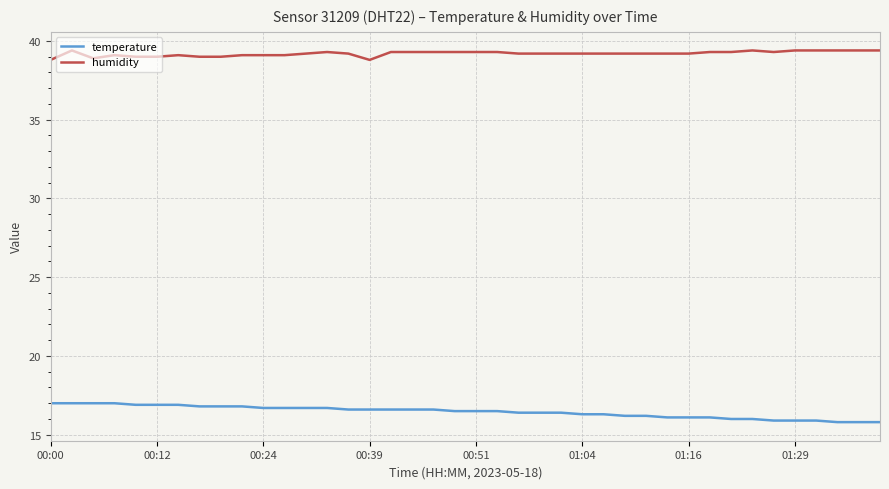

Rank the series by their average value, from lowest to highest.

temperature, humidity